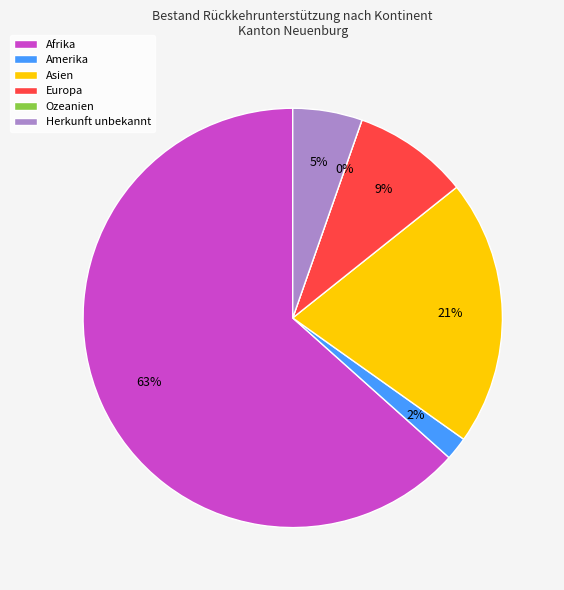

What percentage is NOT represented by Herkunft unbekannt?

94.6%